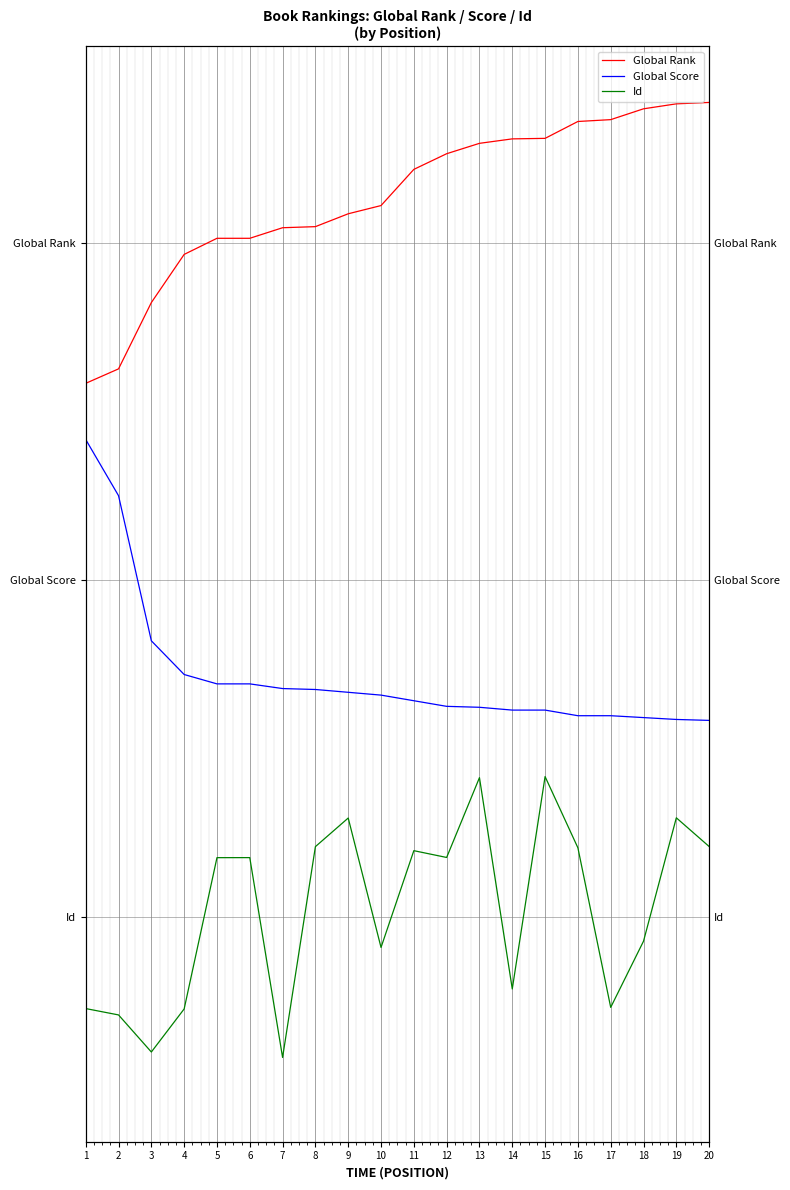

At which category is the sum across all series the highest?

15